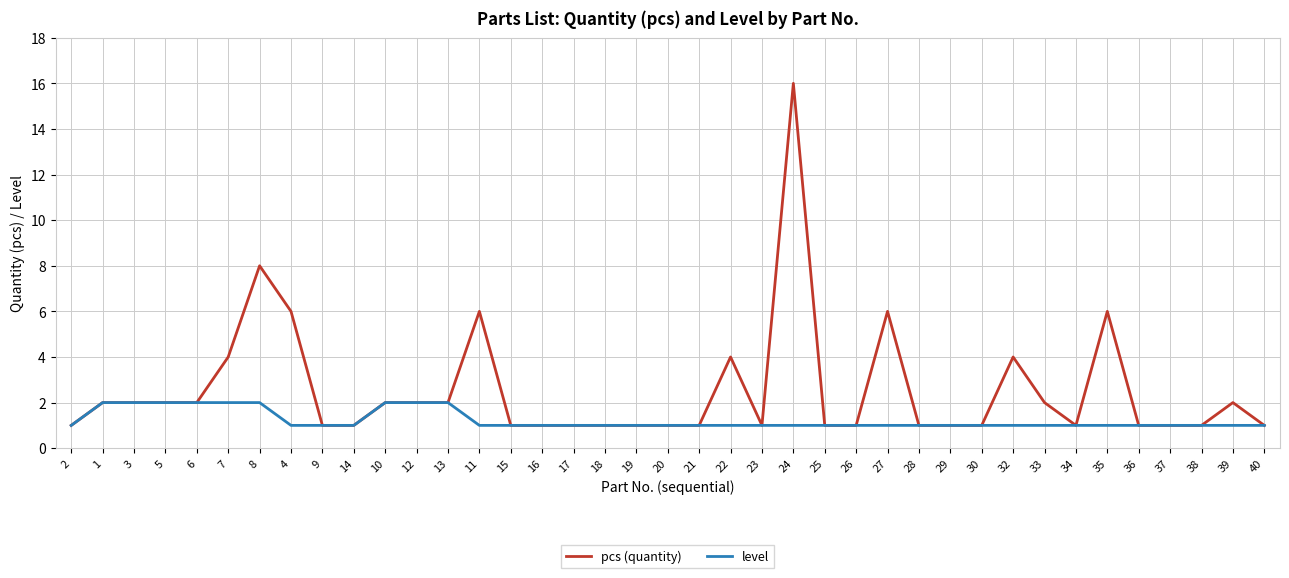

Rank the series by their maximum value, from lowest to highest.

level, pcs (quantity)